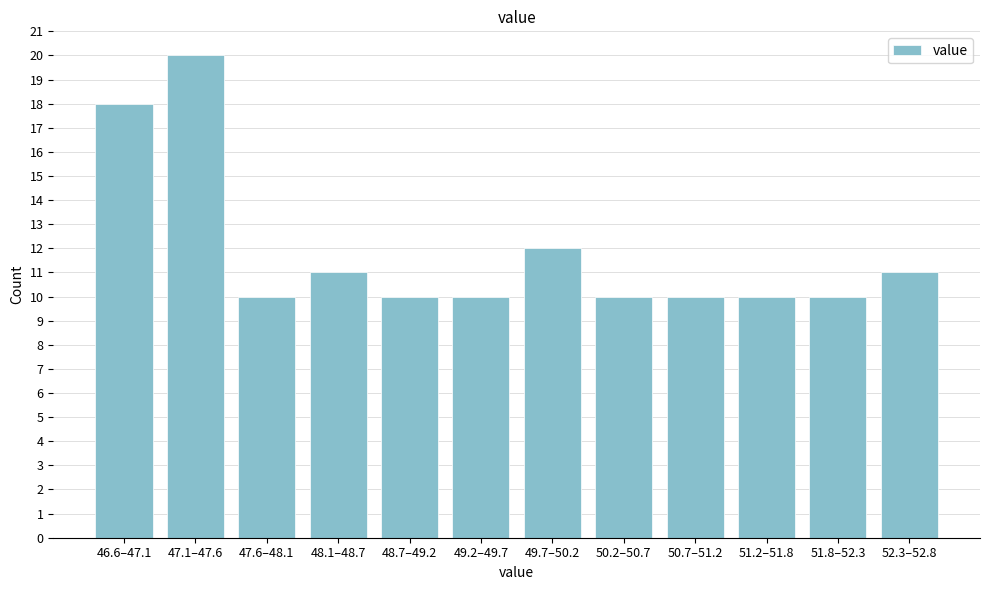

Reading right to left, list all the values displayed in this chart.

52.3–52.8=11	51.8–52.3=10	51.2–51.8=10	50.7–51.2=10	50.2–50.7=10	49.7–50.2=12	49.2–49.7=10	48.7–49.2=10	48.1–48.7=11	47.6–48.1=10	47.1–47.6=20	46.6–47.1=18